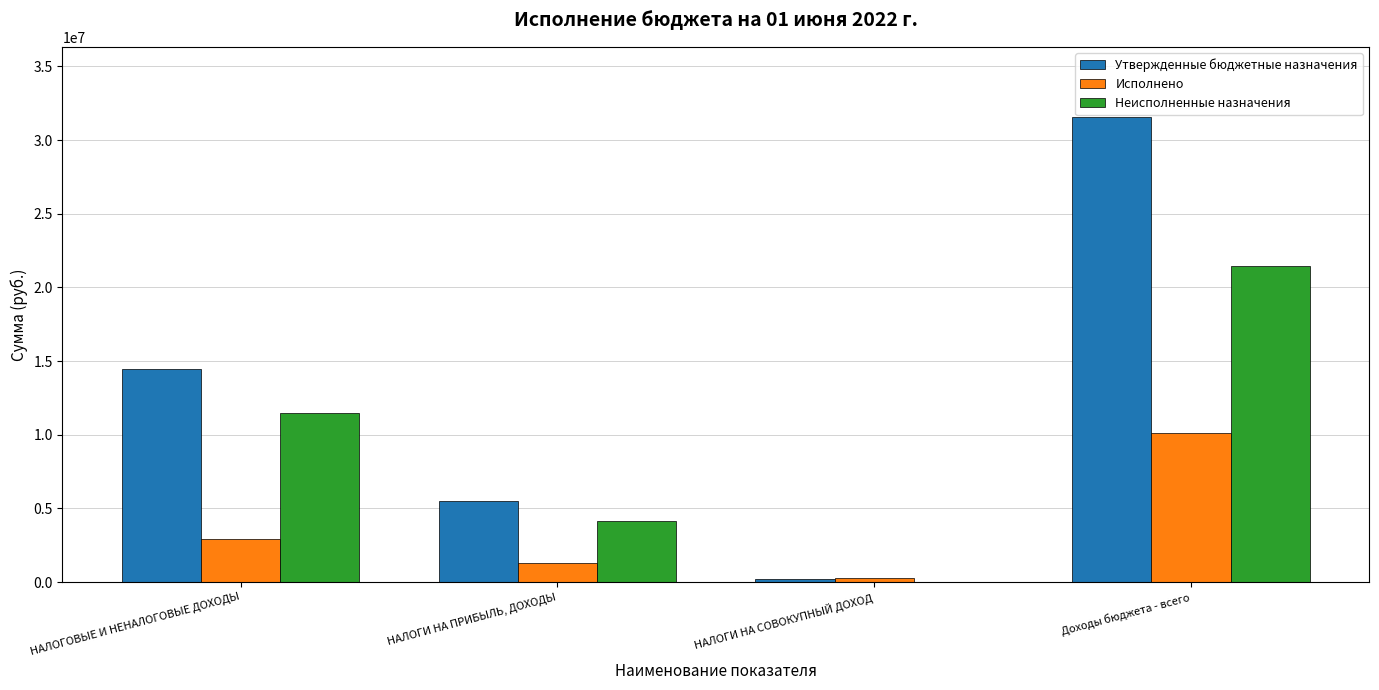

What is the total value across all series at НАЛОГИ НА ПРИБЫЛЬ, ДОХОДЫ?

10969200.0